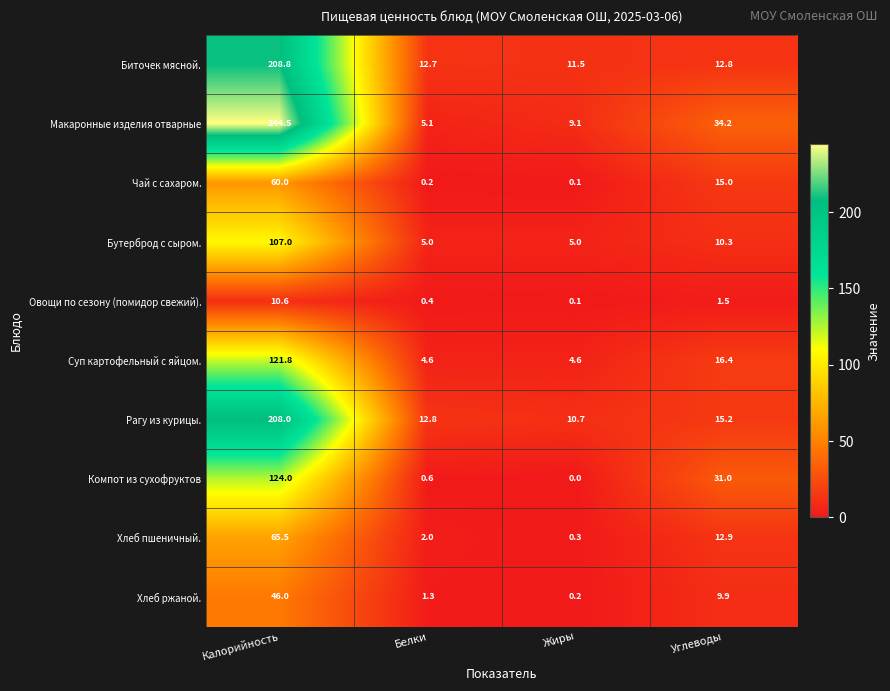

What is the difference between the highest and lowest values at Углеводы?

32.7